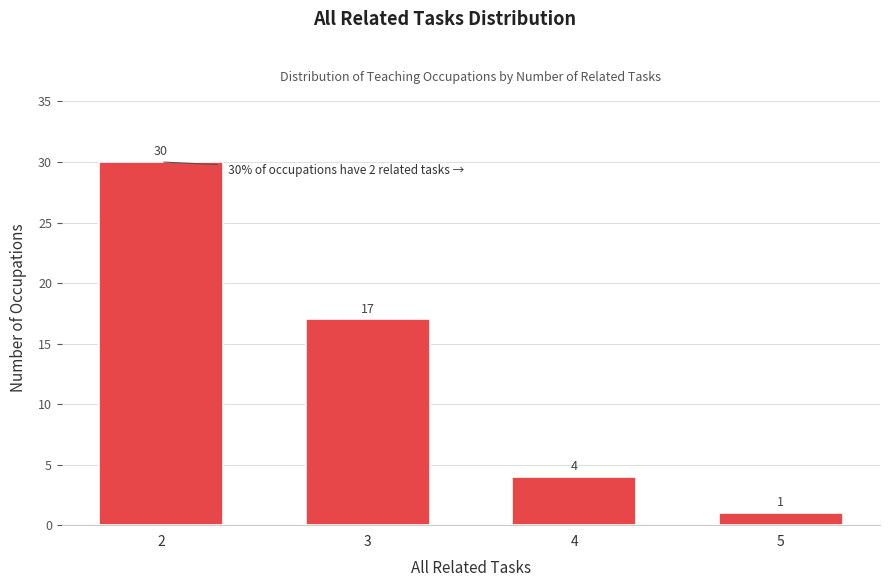

Reading right to left, transcribe all the data shown in this chart.

5=1	4=4	3=17	2=30